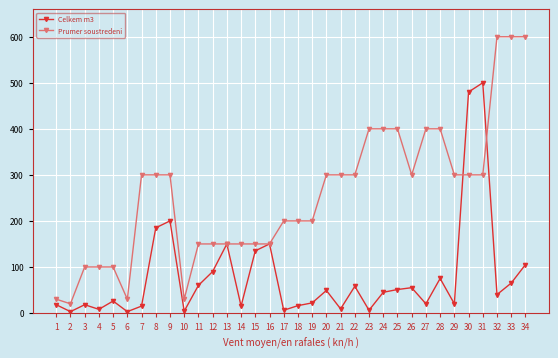

Rank the series by their average value, from lowest to highest.

Celkem m3, Prumer soustredeni